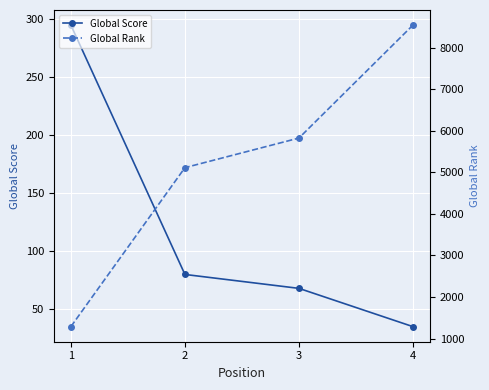

How many lines are shown in the chart?

2